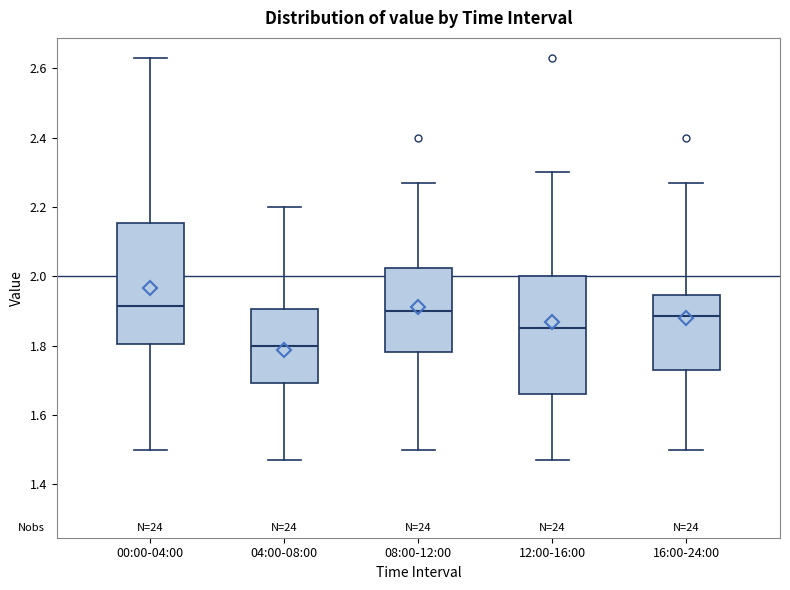

Where is the upper edge of the box for 04:00-08:00 on the y-axis? The values are not printed on the chart, so give them approximately, as read against the axis.

1.90